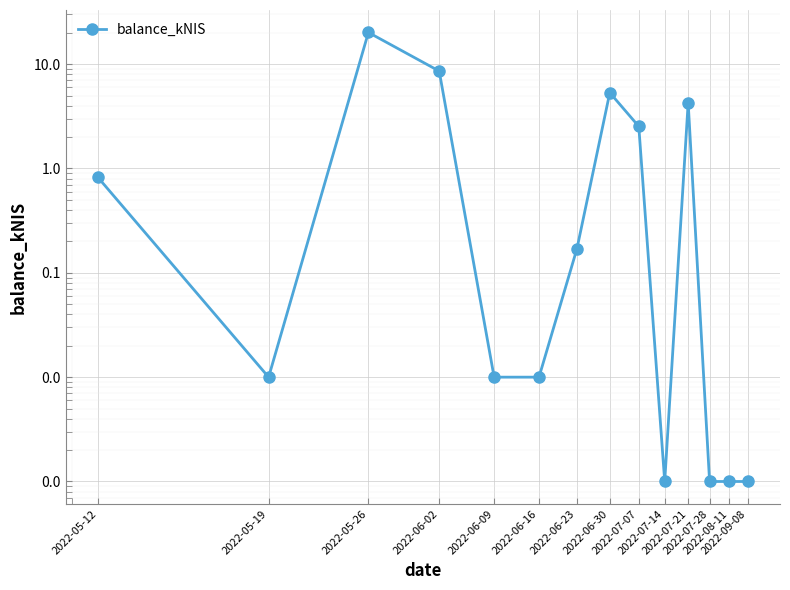

What is the average value?

3.0